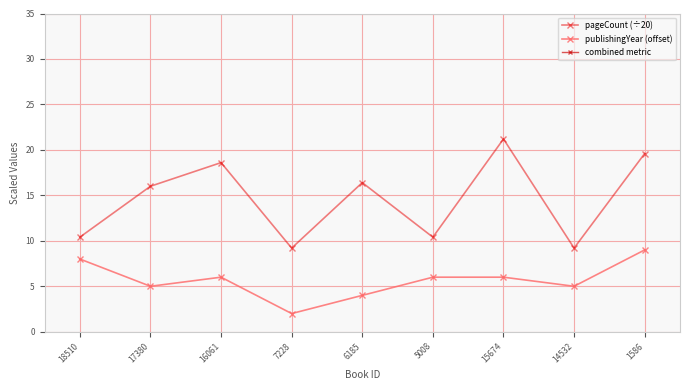

At which category does the chart reach its minimum across all series?

7228